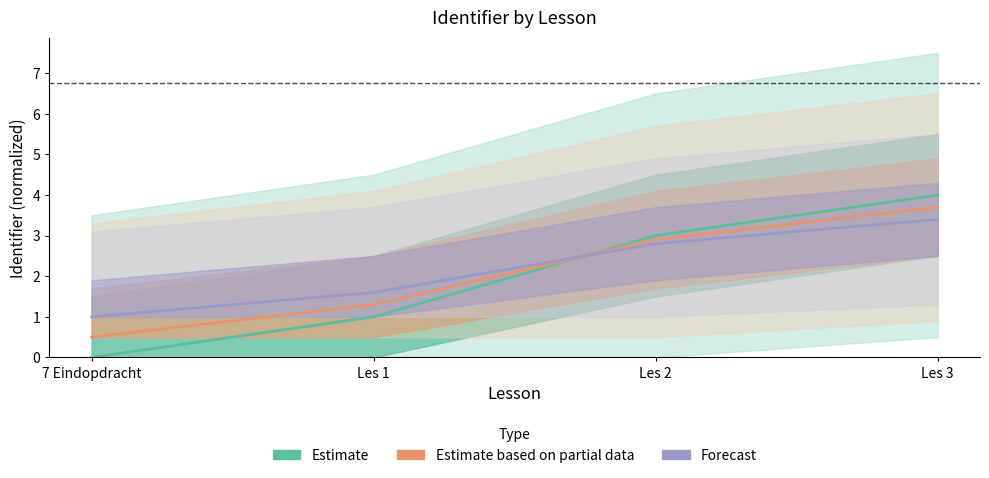

How many intersections are there between Estimate based on partial data and Forecast?

1